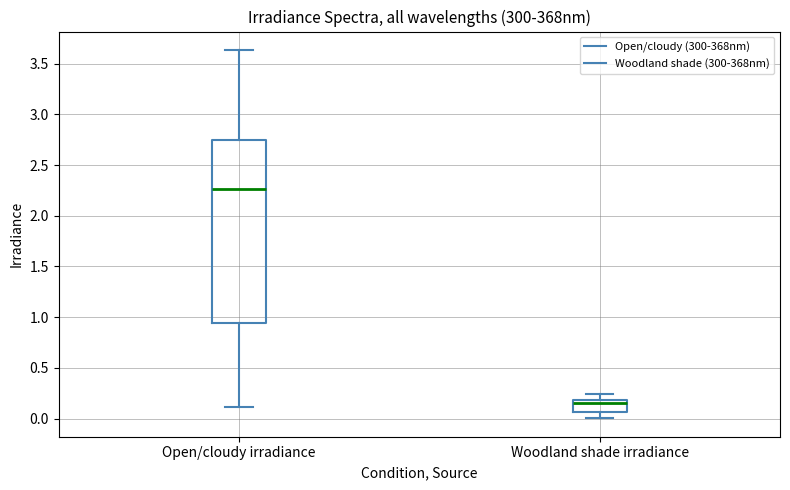

Reading left to right, transcribe this box plot: for each box, give where its median line is, the range the box spans, and where its two whiskers end, as read against the y-axis. The values are not printed on the chart, so give them approximately, as read against the axis.

Open/cloudy irradiance: median 2.25, box 0.95 to 2.75, whiskers 0.10 to 3.65
Woodland shade irradiance: median 0.15, box 0.05 to 0.20, whiskers 0.00 to 0.25